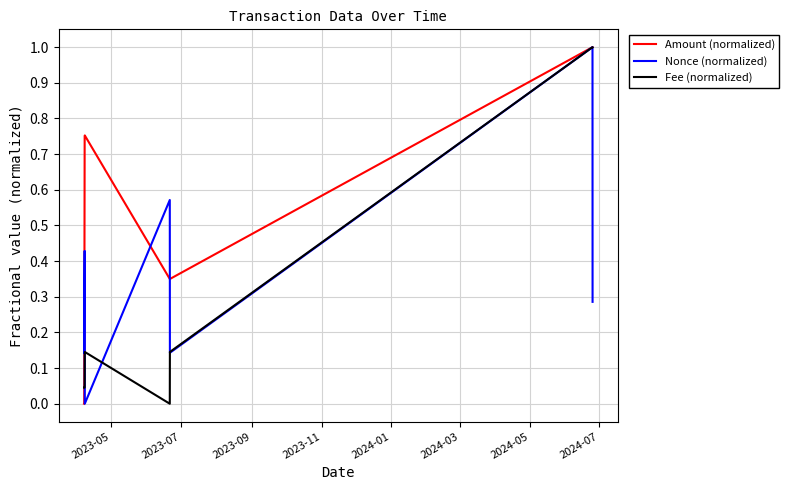

List the series in order of their overall mean, lowest first.

Fee (normalized), Nonce (normalized), Amount (normalized)